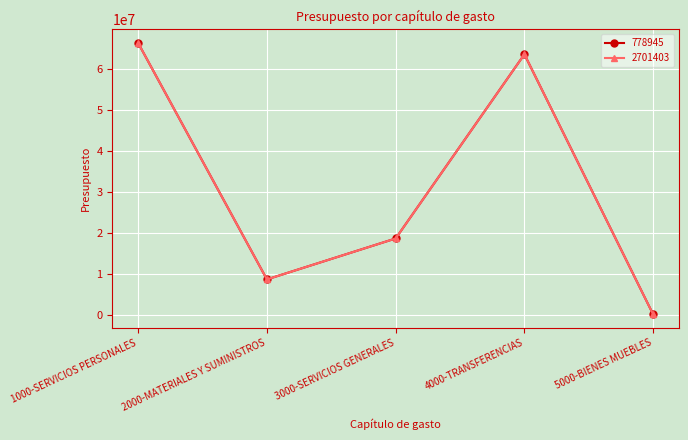

Does the chart have visible grid lines?

Yes